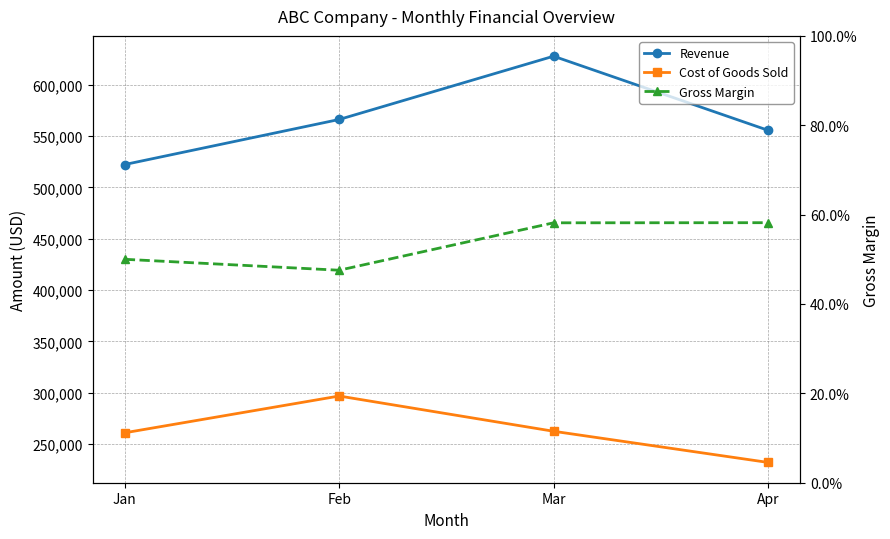

How many lines are shown in the chart?

3